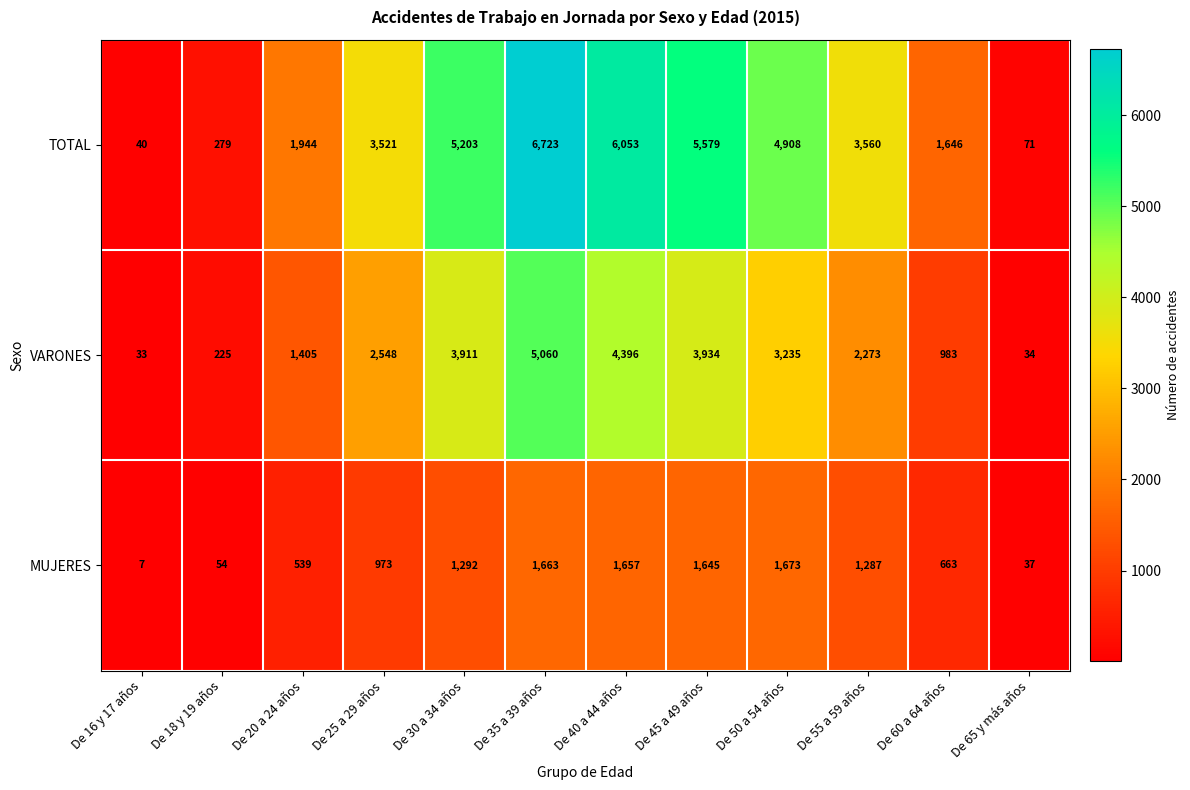

The MUJERES series shows 37 at De 65 y más años. True or false?

True